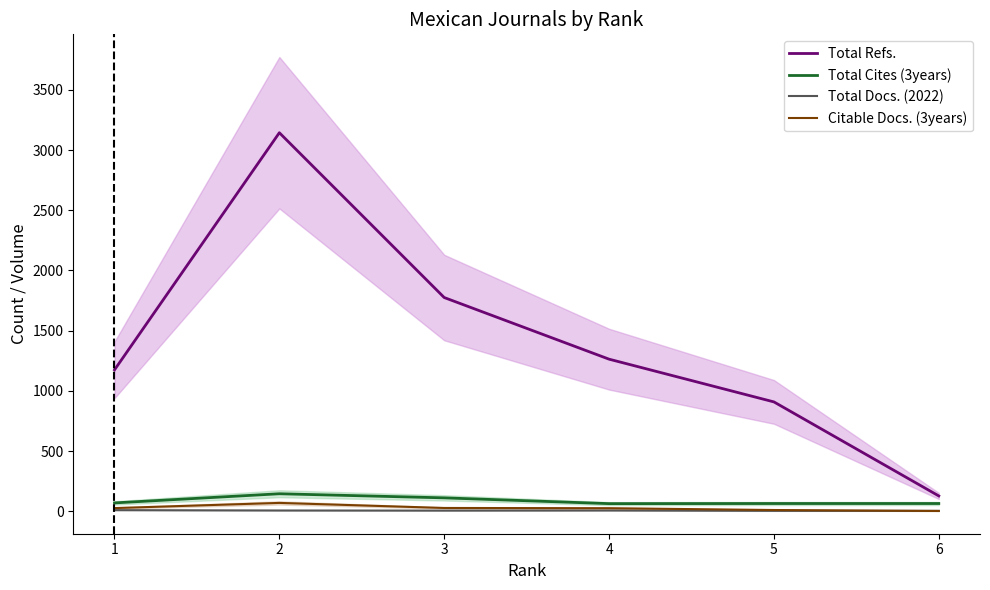

Does the chart display data point markers on the line(s)?

No